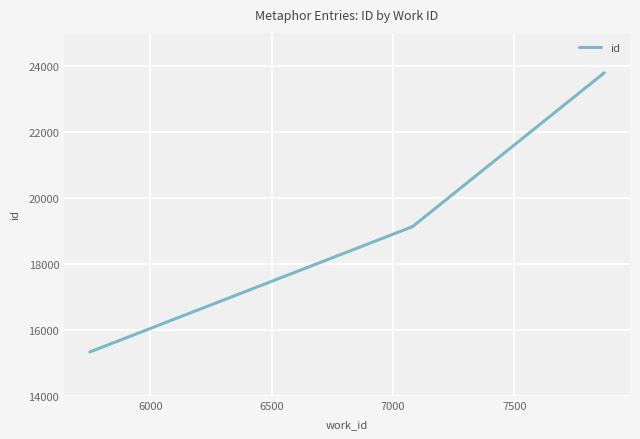

What is the smallest value displayed?

15329